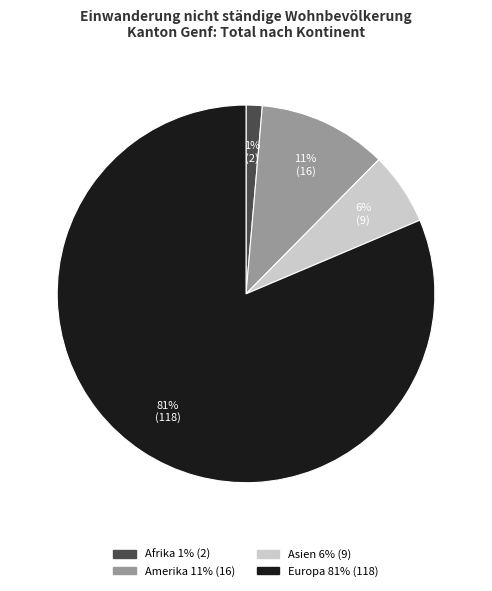

To the nearest percent, what is the combined percentage of Afrika and Amerika?

12%